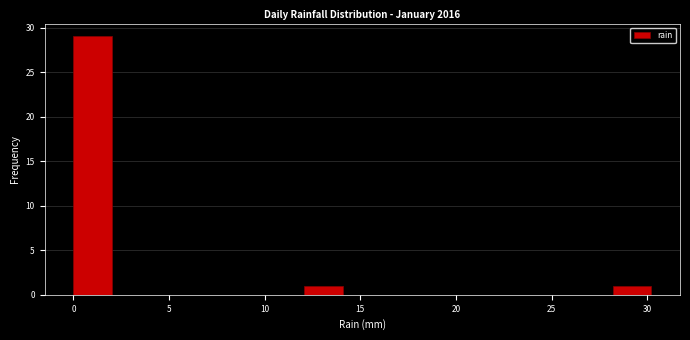

Over which range of the x-axis is the bar tallest?

0 to 2